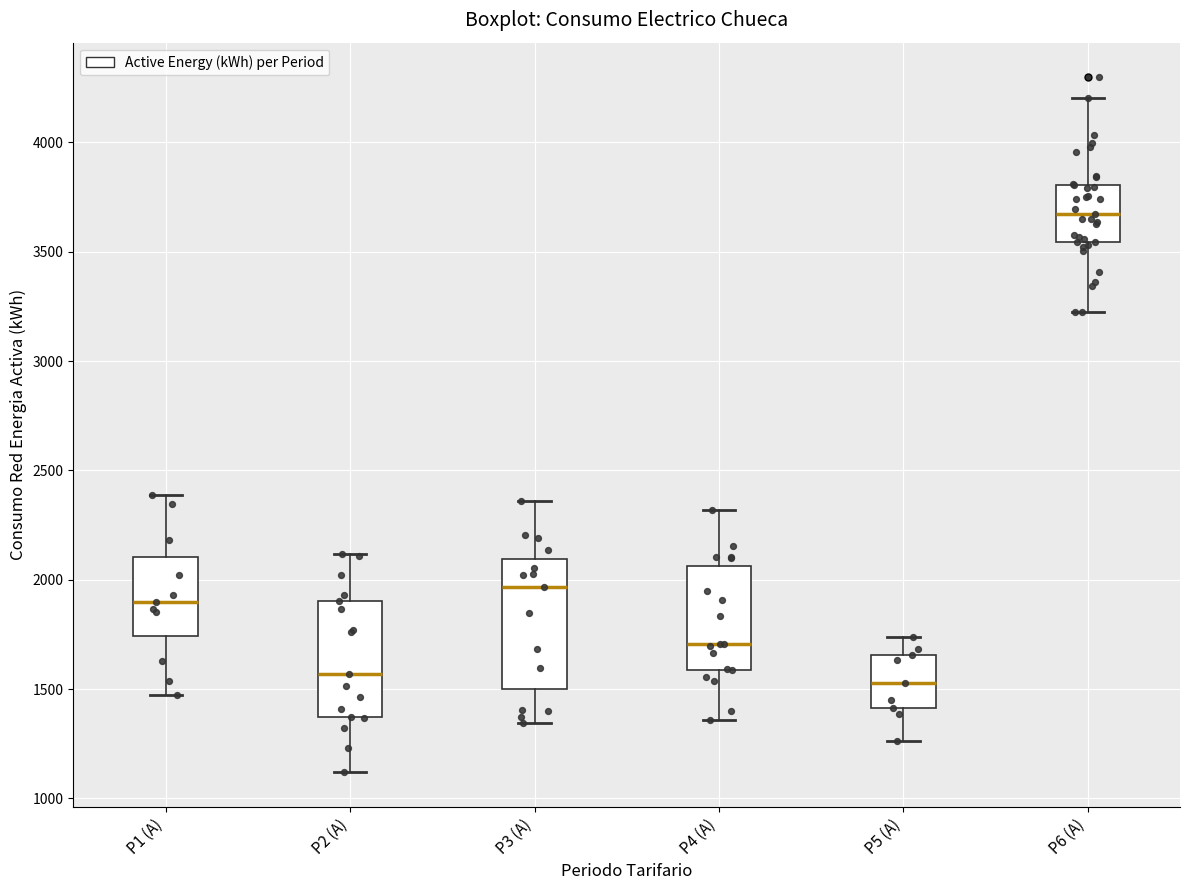

Which box has the highest median line?

P6 (A)